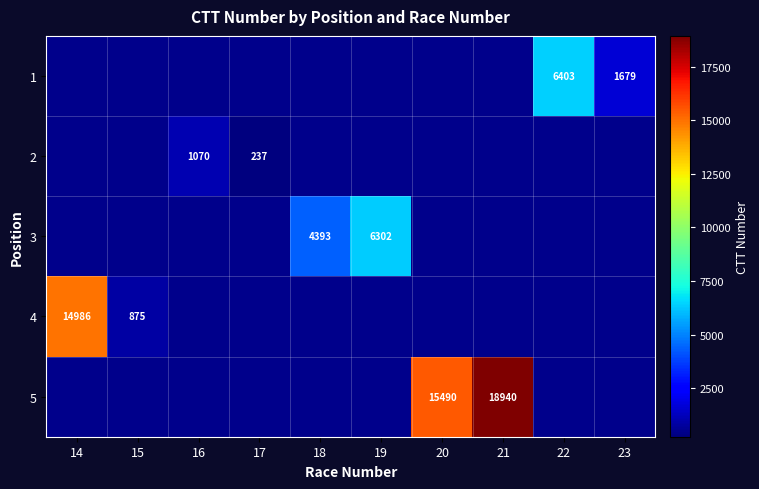

The 3 series shows 1081 at 18. True or false?

False